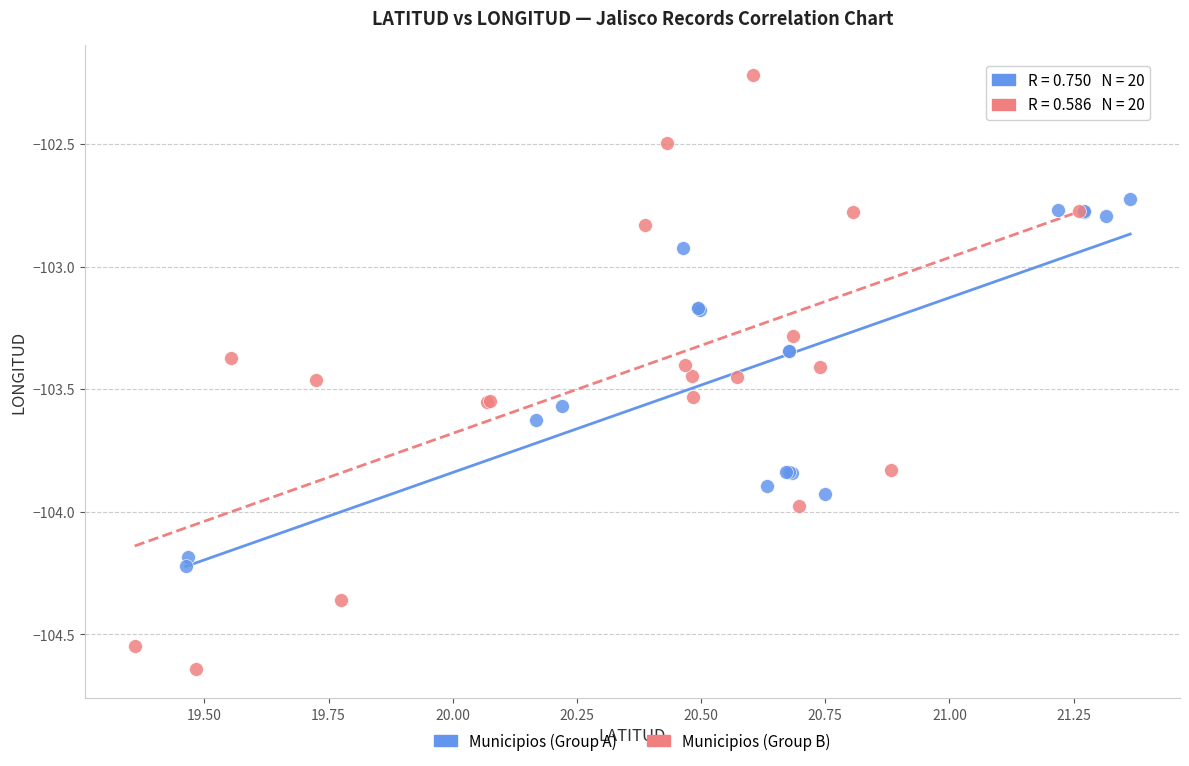

Which series contains the highest Y value?

Municipios (Group B)